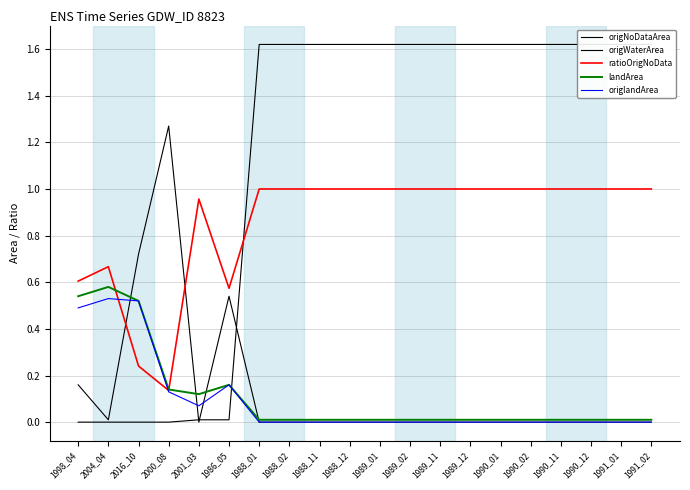

Count the number of categories in the chart.

20